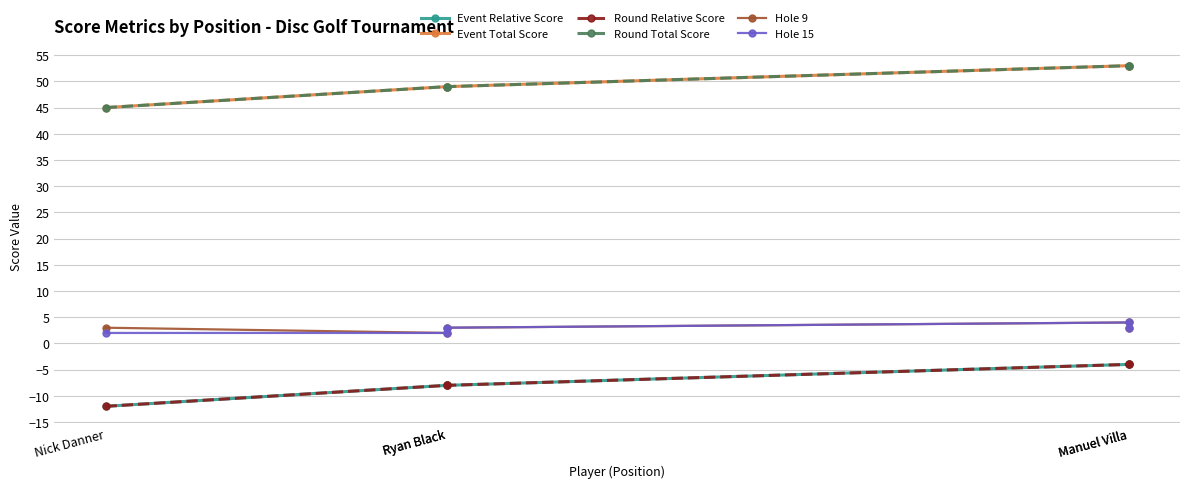

What is the difference between the maximum and second lowest values in the Event Relative Score series?

4